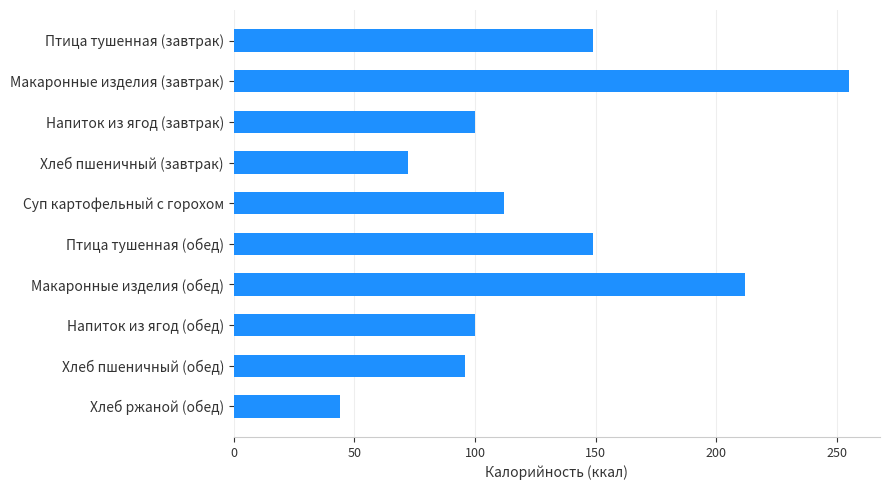

Which has a higher value, Макаронные изделия (обед) or Напиток из ягод (завтрак)?

Макаронные изделия (обед)